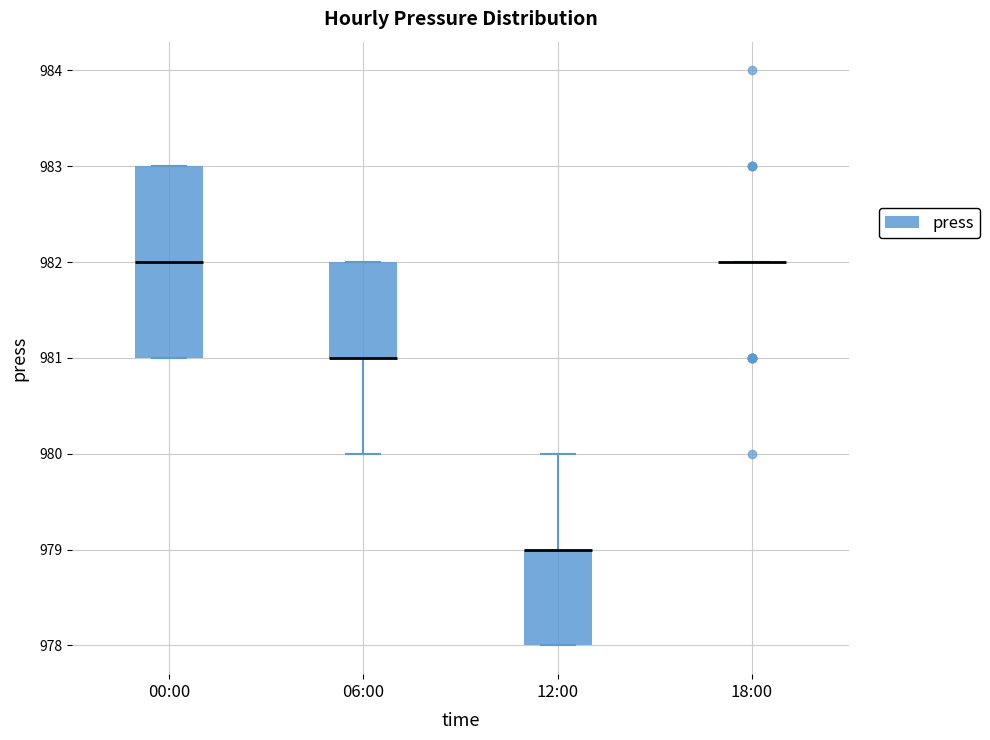

Reading left to right, read every box against the y-axis: the position of its median line, the range the box covers, and the ends of its whiskers. The values are not printed on the chart, so give them approximately, as read against the axis.

00:00: median 982, box 981 to 983, whiskers 981 to 983
06:00: median 981 (drawn on the box's lower edge), box 981 to 982, whiskers 980 to 982
12:00: median 979 (drawn on the box's upper edge), box 978 to 979, whiskers 978 to 980
18:00: box collapsed to a line at 982, whiskers 982 to 982